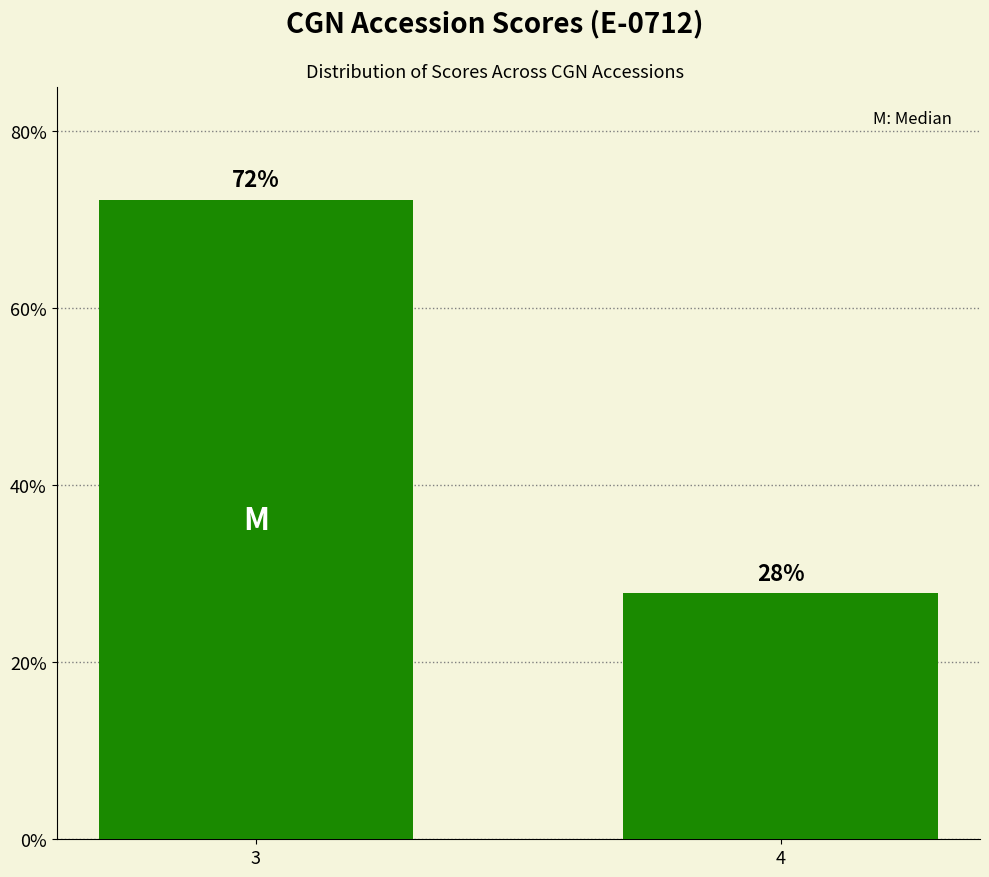

How many bars are there in total?

2